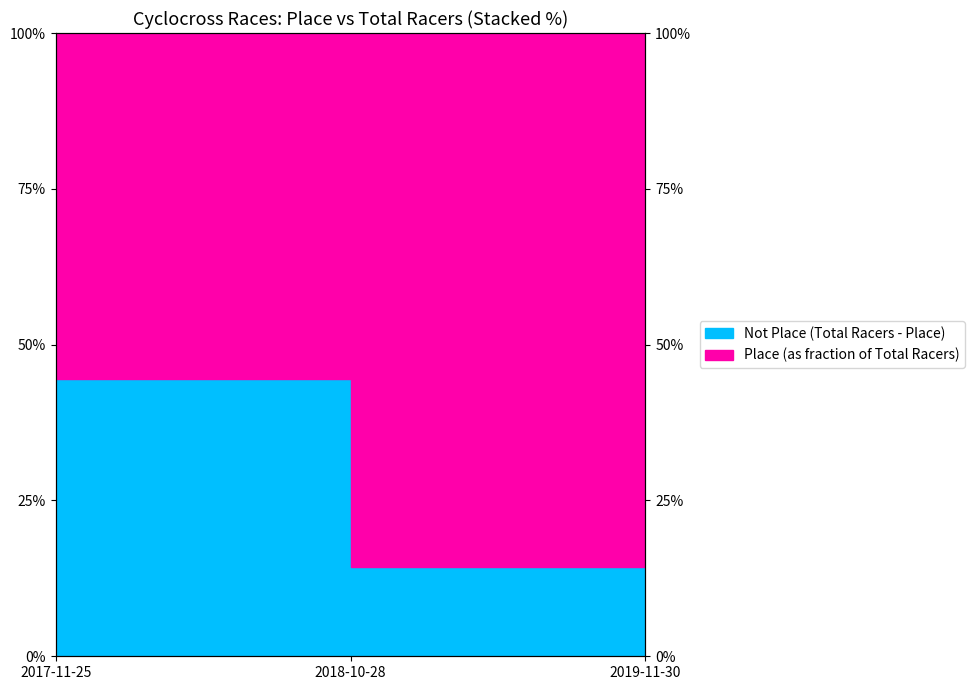

Rank the categories by value from lowest to highest.

2018-10-28, 2017-11-25, 2019-11-30